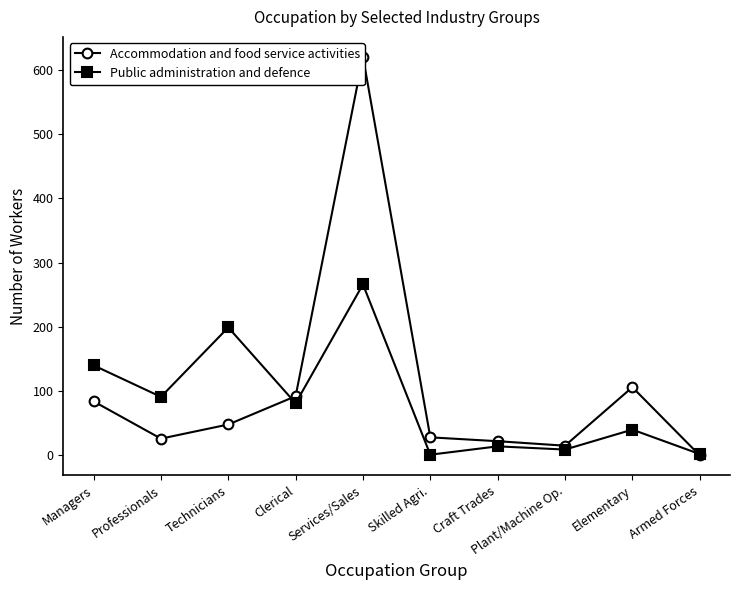

Which category has the highest value across all series?

Services/Sales